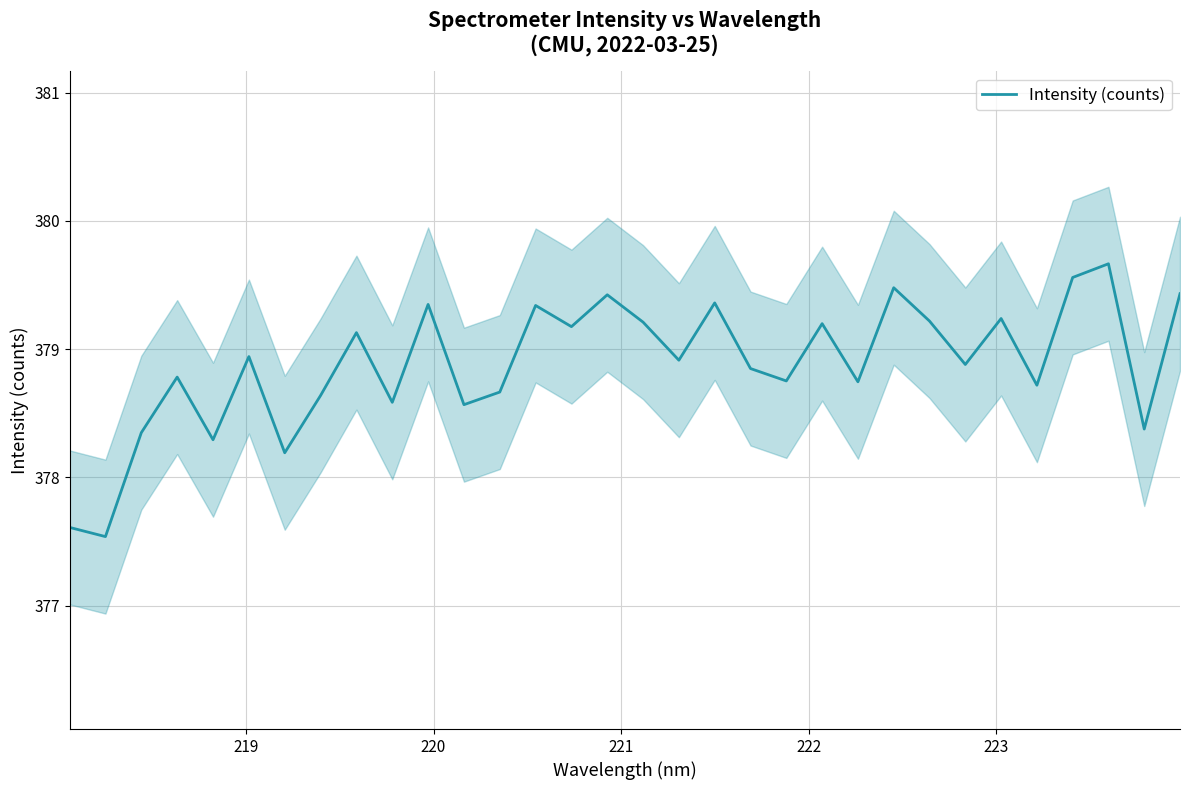

What is the maximum value for Intensity (counts)?

379.7